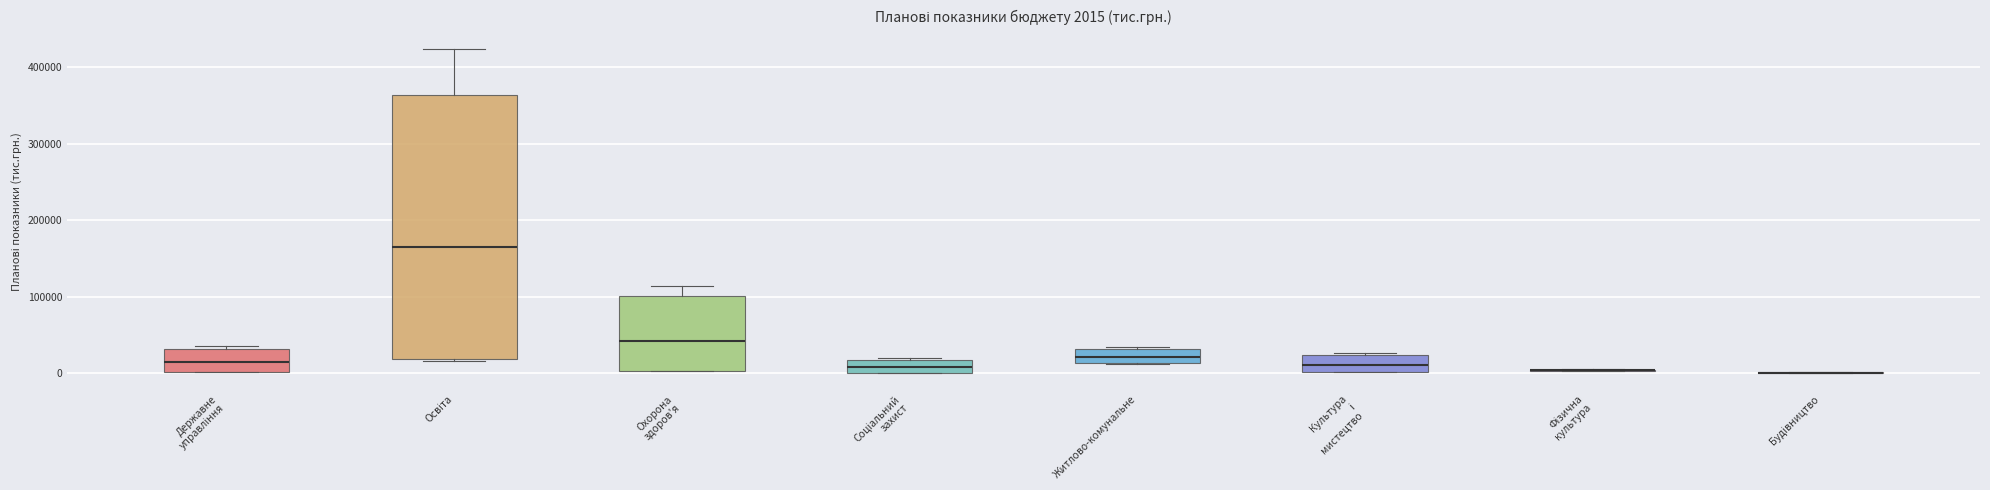

Comparing the boxes themselves (not the whiskers), which one is the tallest?

Освіта